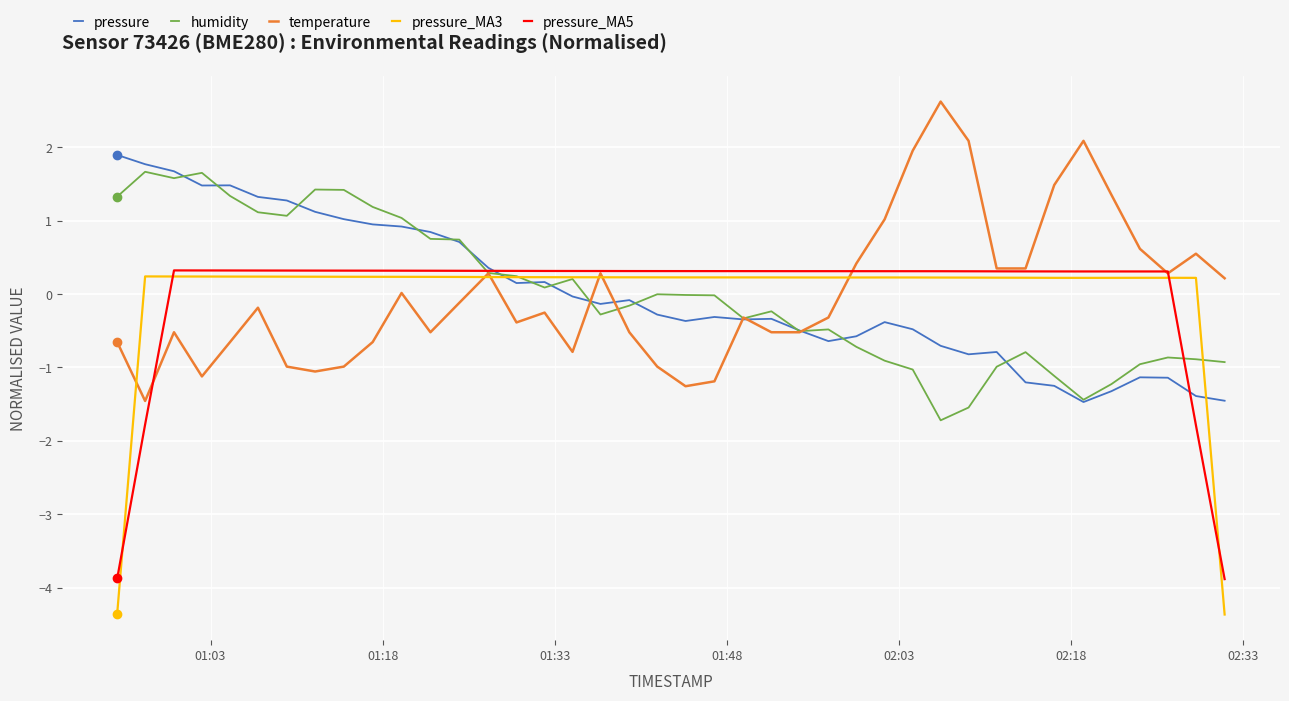

What is the highest value of the pressure series?

1.9